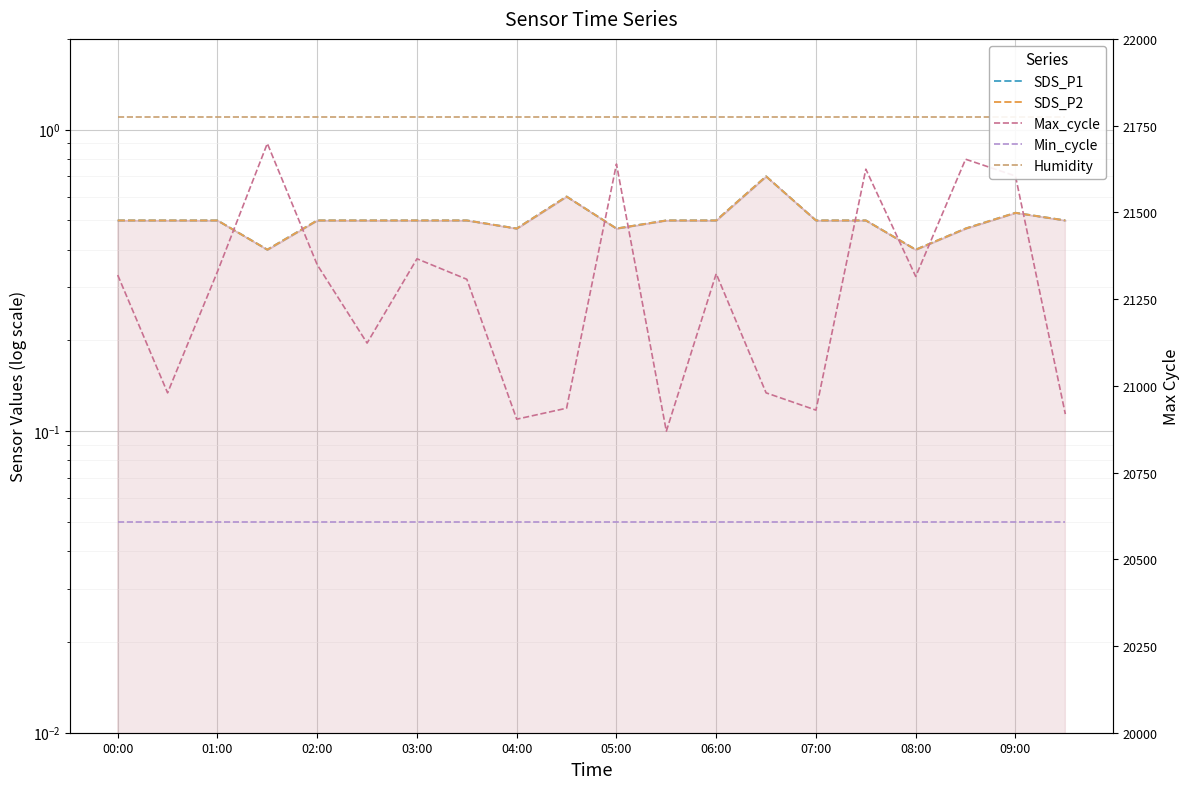

Which series has the widest spread of values?

Max_cycle